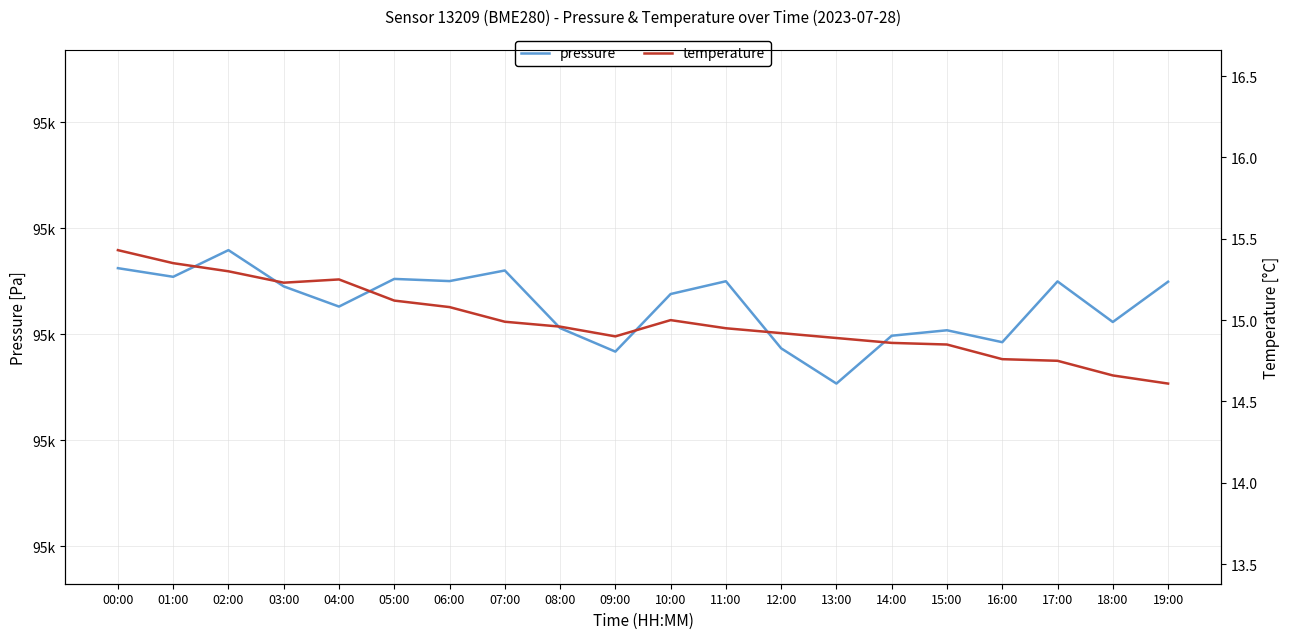

What is the smallest value displayed?

14.6